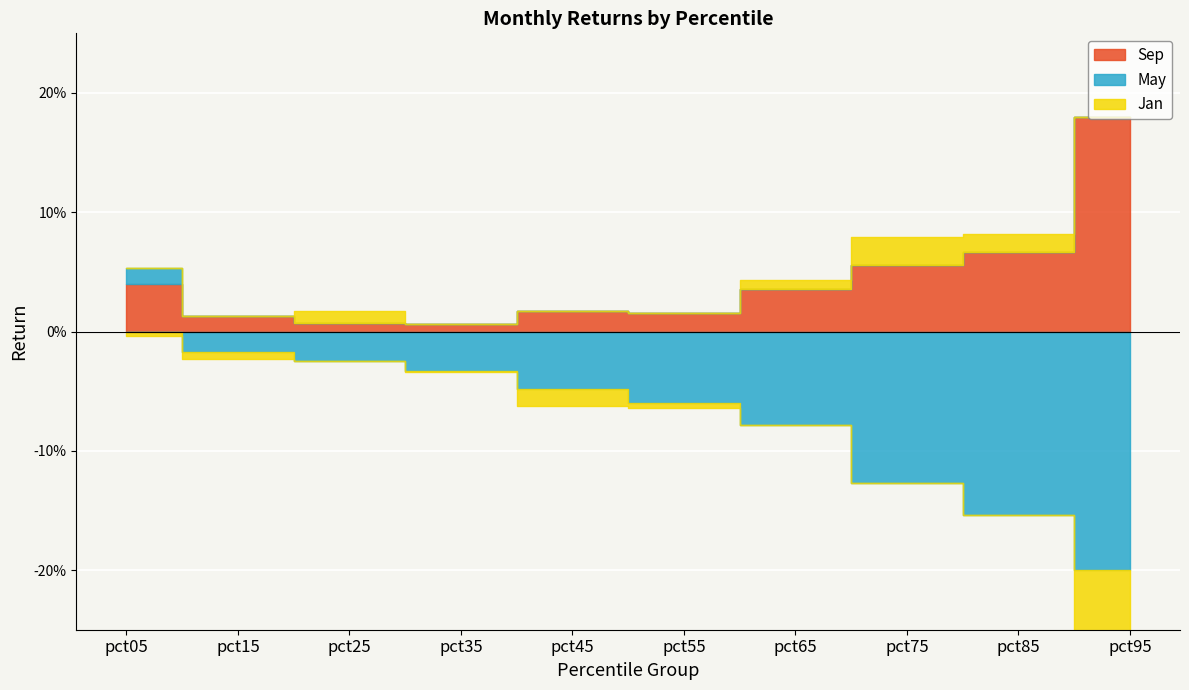

What is the sum of all Sep values?

0.4